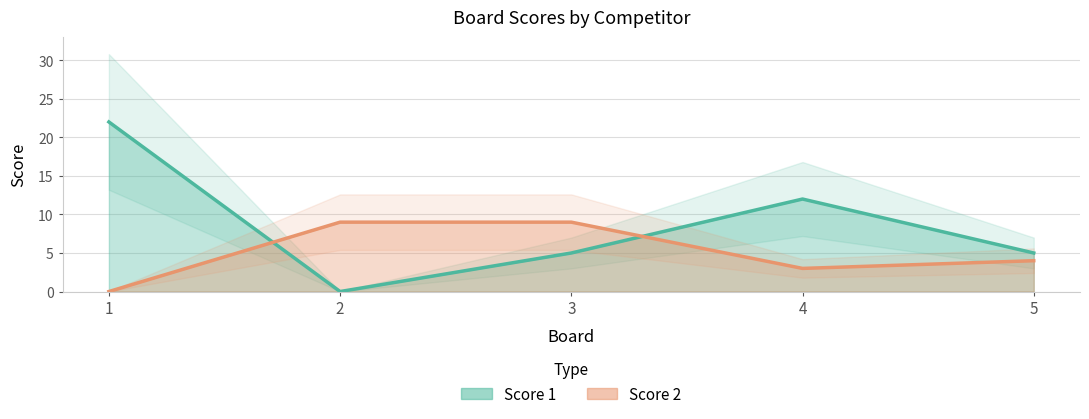

Which series changed the most between 1 and 3?

Score 1